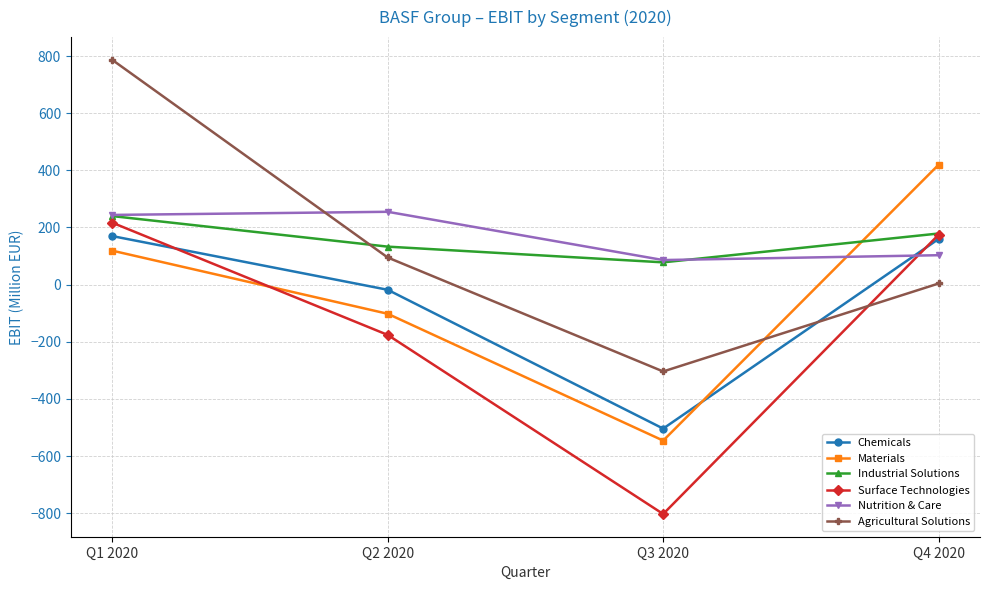

How many times do Surface Technologies and Agricultural Solutions cross each other?

1